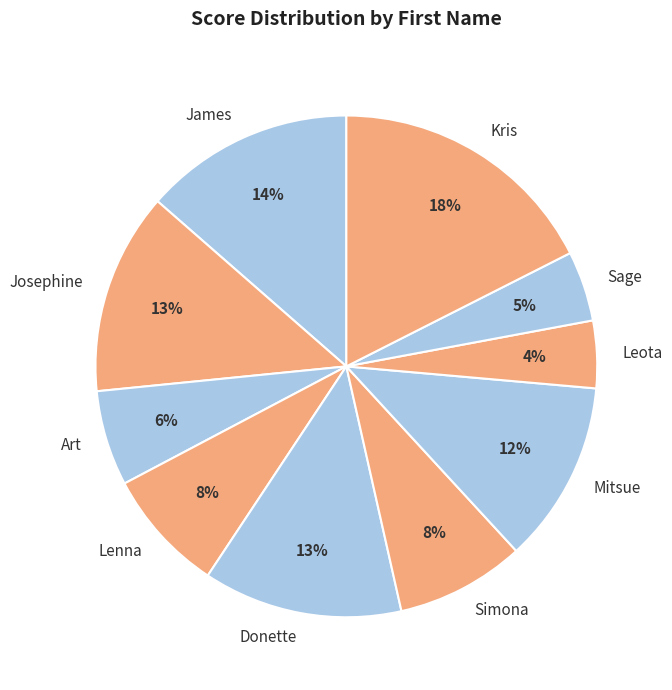

True or false: Josephine accounts for 13% of the total.

True